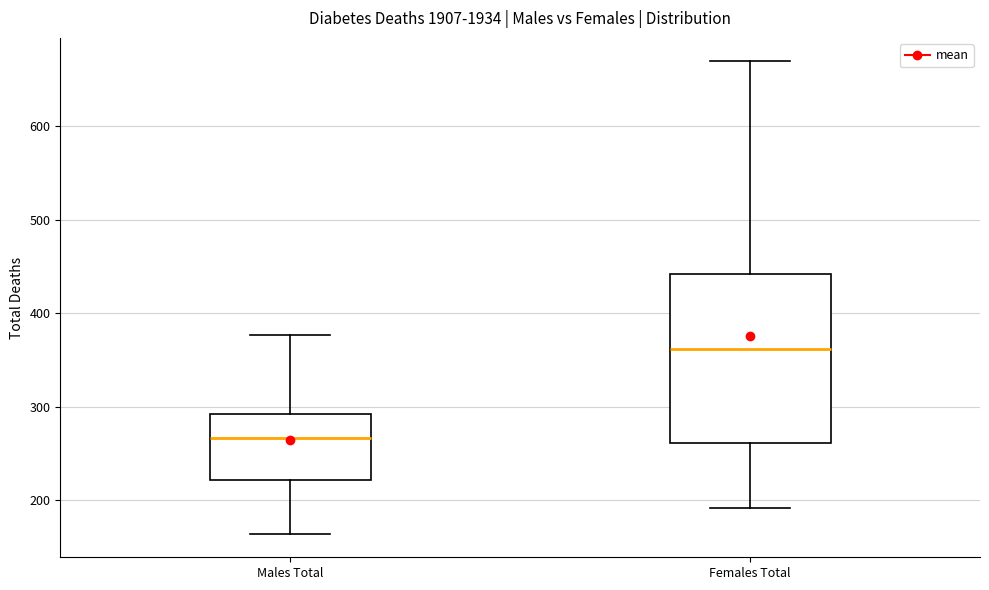

Reading left to right, read every box against the y-axis: the position of its median line, the range the box covers, and the ends of its whiskers. The values are not printed on the chart, so give them approximately, as read against the axis.

Males Total: median 270, box 220 to 290, whiskers 160 to 380
Females Total: median 360, box 260 to 440, whiskers 190 to 670